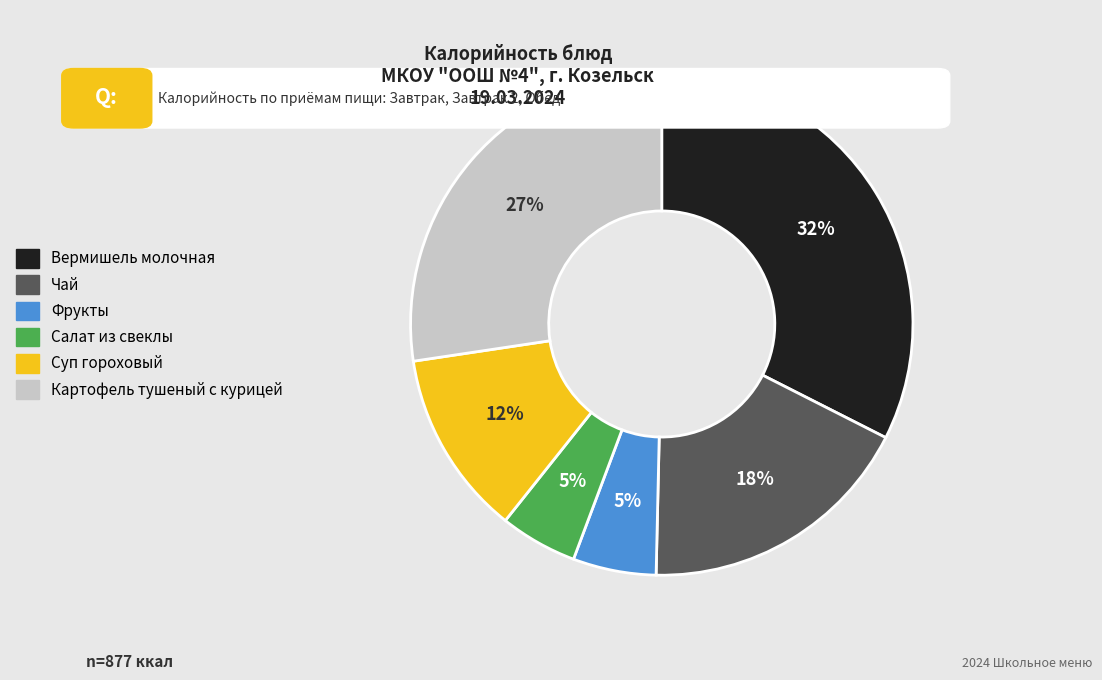

Approximately how many times larger is the value at Фрукты compared to Чай?

0.3